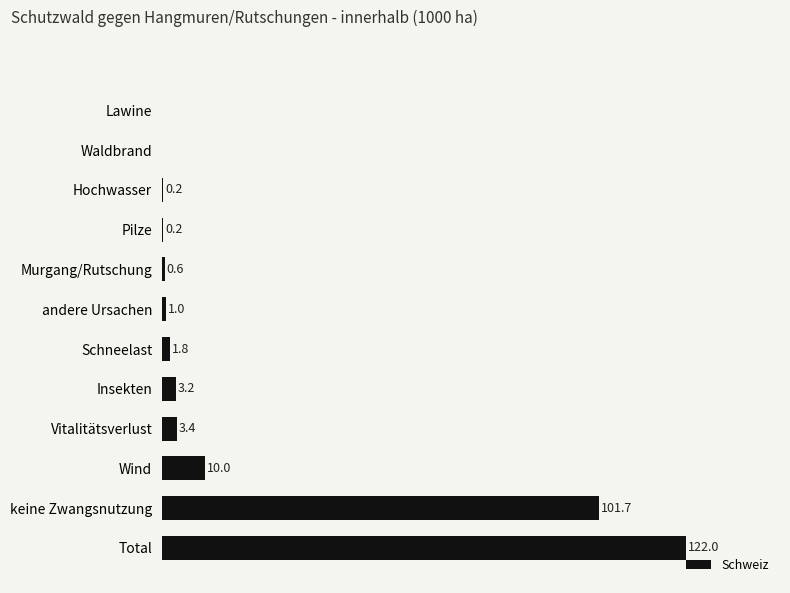

Where is the data nearest to the value 61?

keine Zwangsnutzung